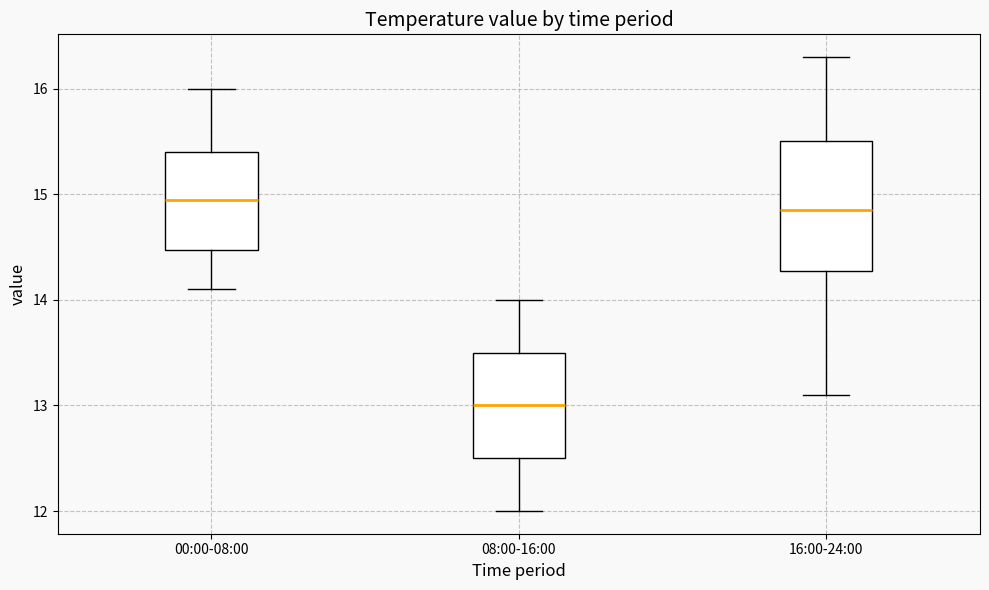

Comparing the boxes themselves (not the whiskers), which one is the tallest?

16:00-24:00